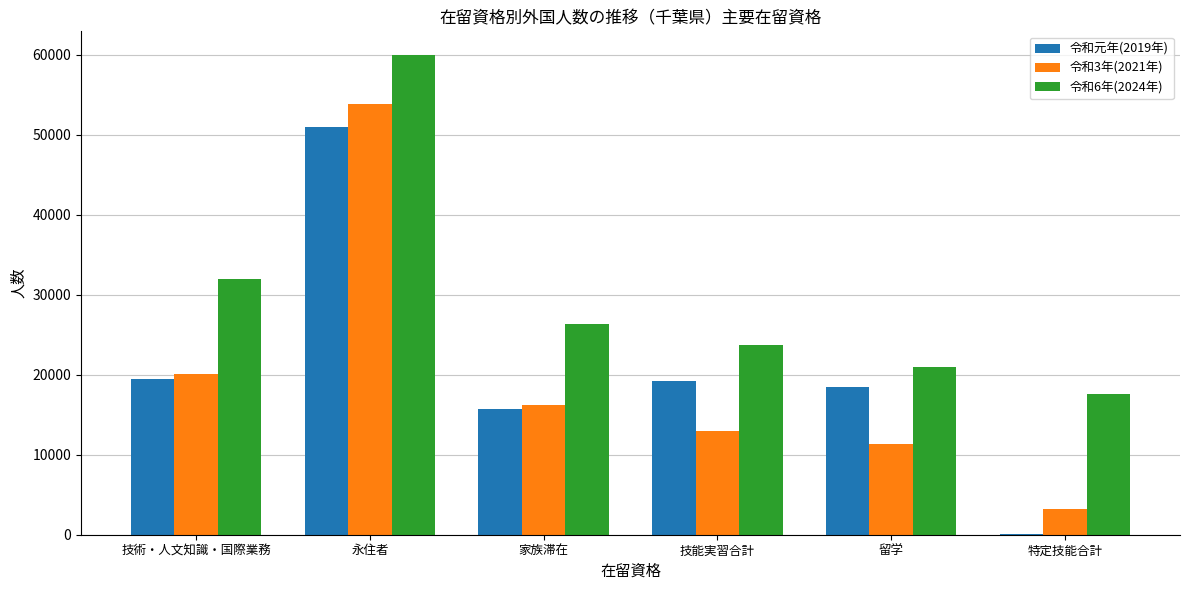

What is the difference between the 令和6年(2024年) values at 技能実習合計 and 特定技能合計?

6070